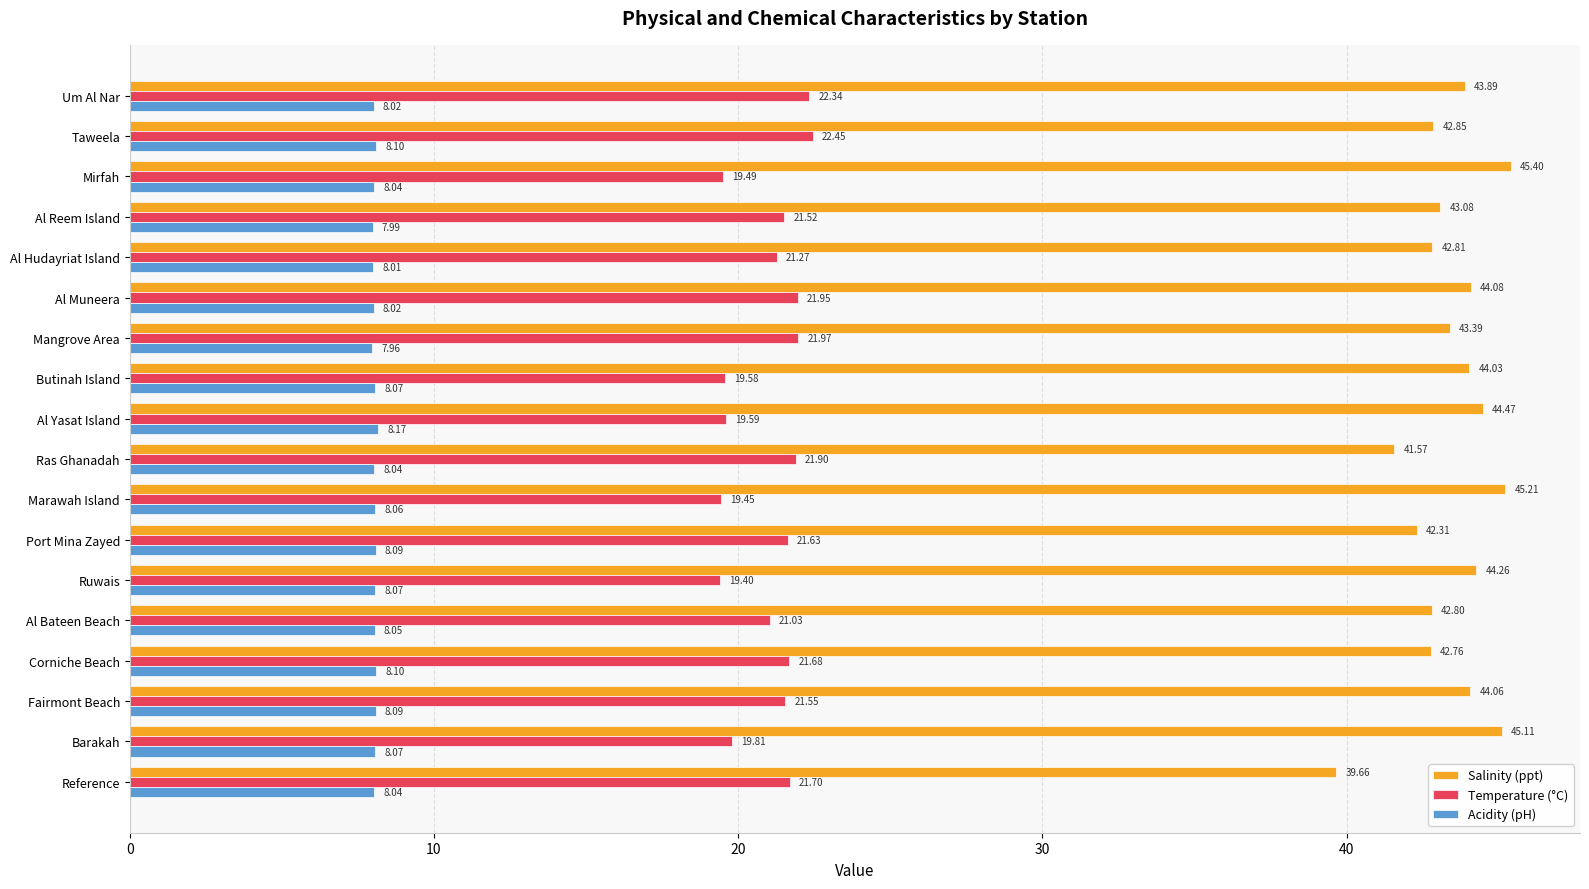

Which category has the lowest value across all series?

Mangrove Area